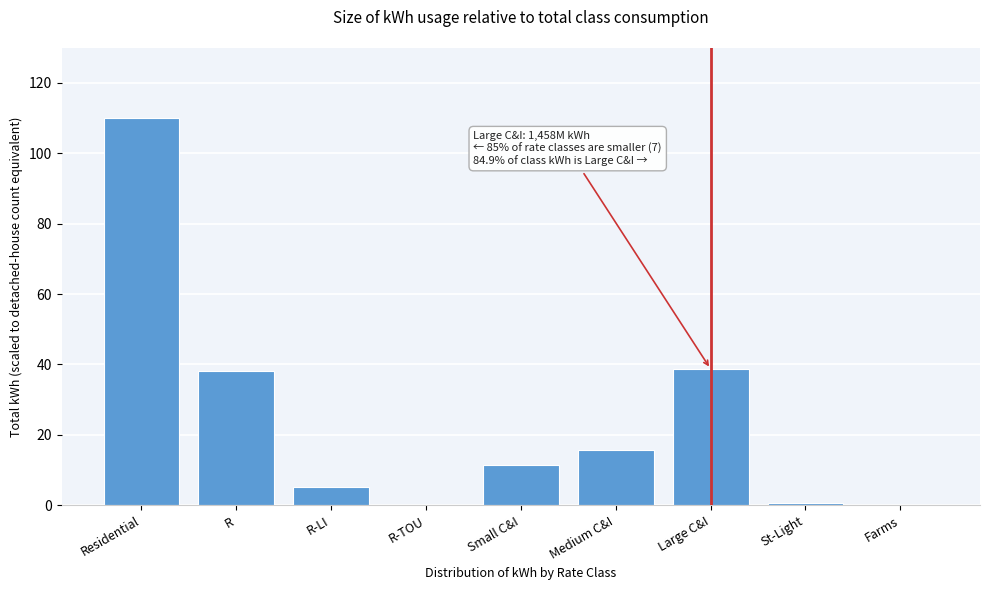

Is it true that the value at Large C&I is 58.5?

False